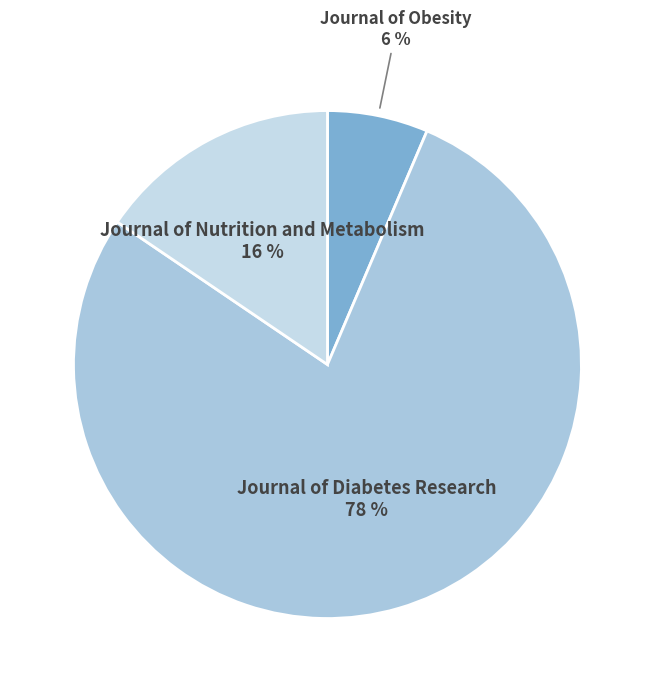

How many slices are in this pie chart?

3